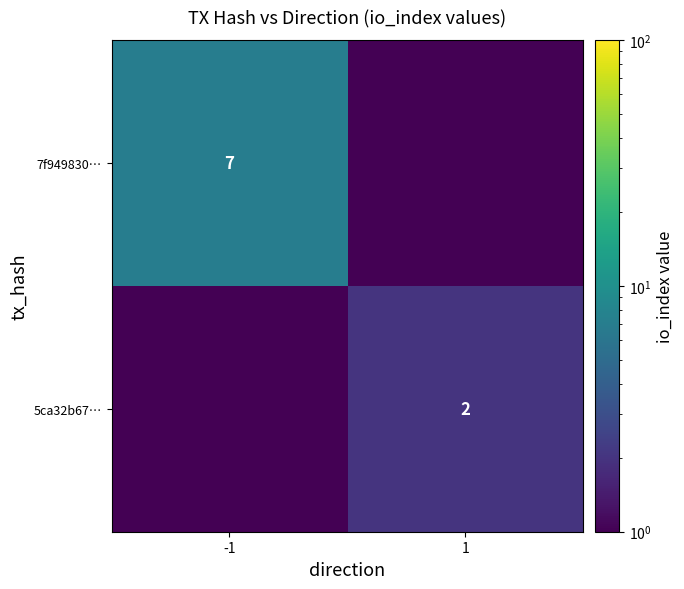

Is the value of 7f949830… at -1 greater than the value of 5ca32b67… at 1?

Yes